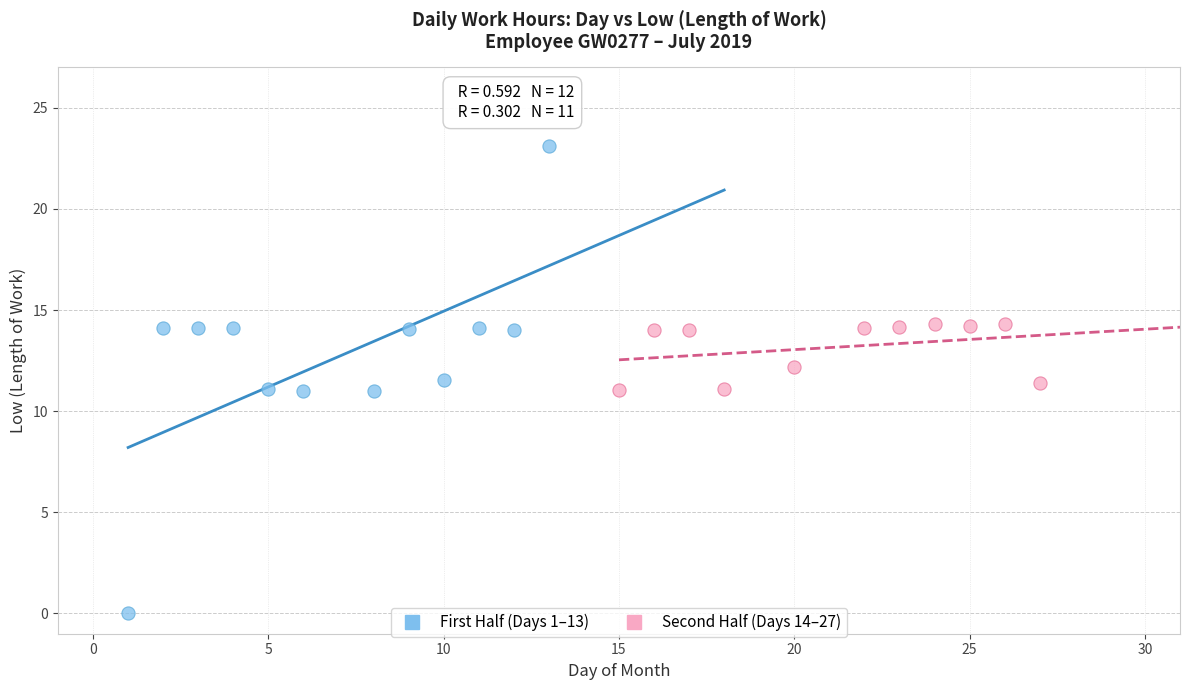

Which series reaches the minimum Y coordinate?

First Half (Days 1–13)